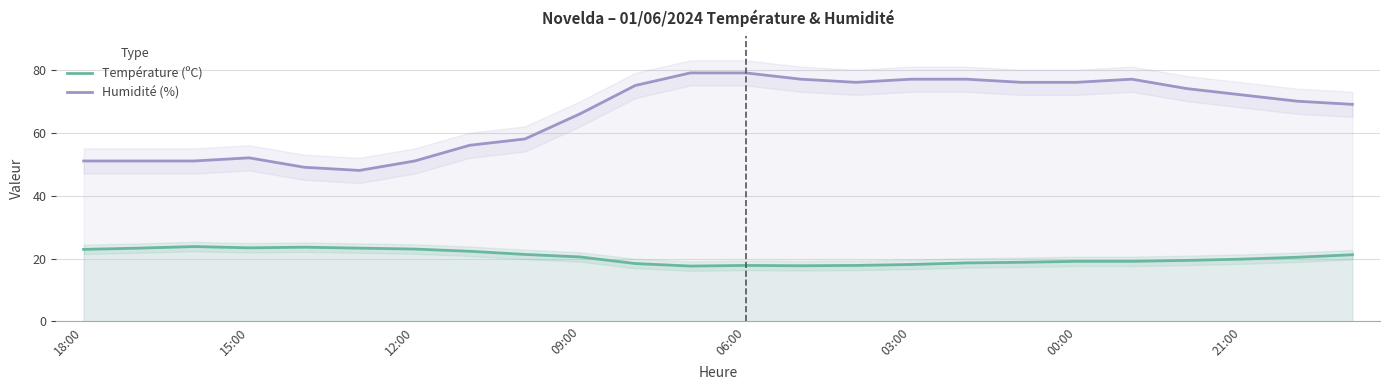

True or false: Température (ºC) and Humidité (%) intersect in this chart.

False